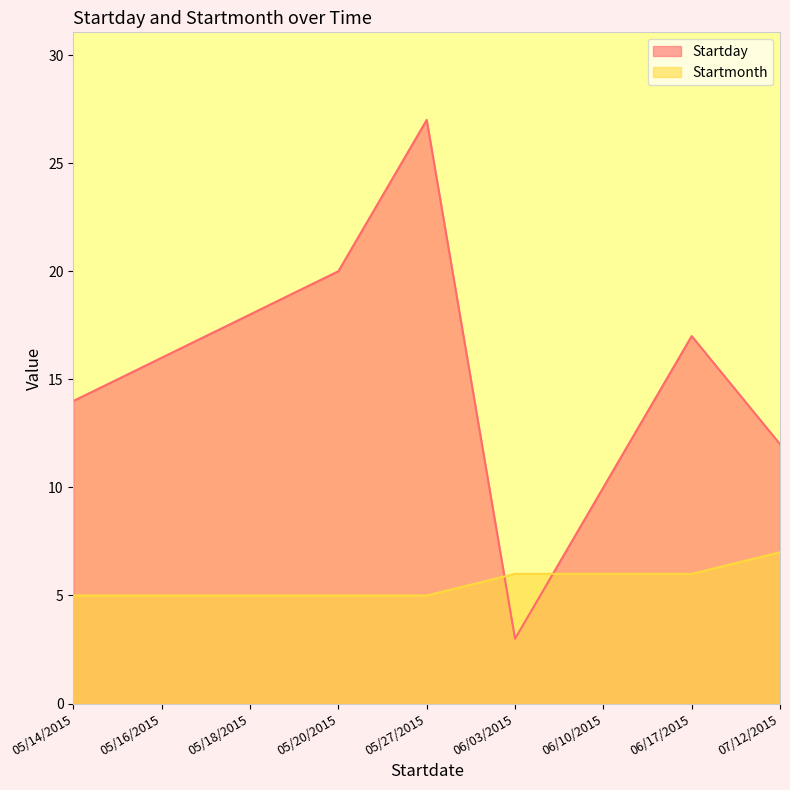

True or false: Startday and Startmonth intersect in this chart.

True